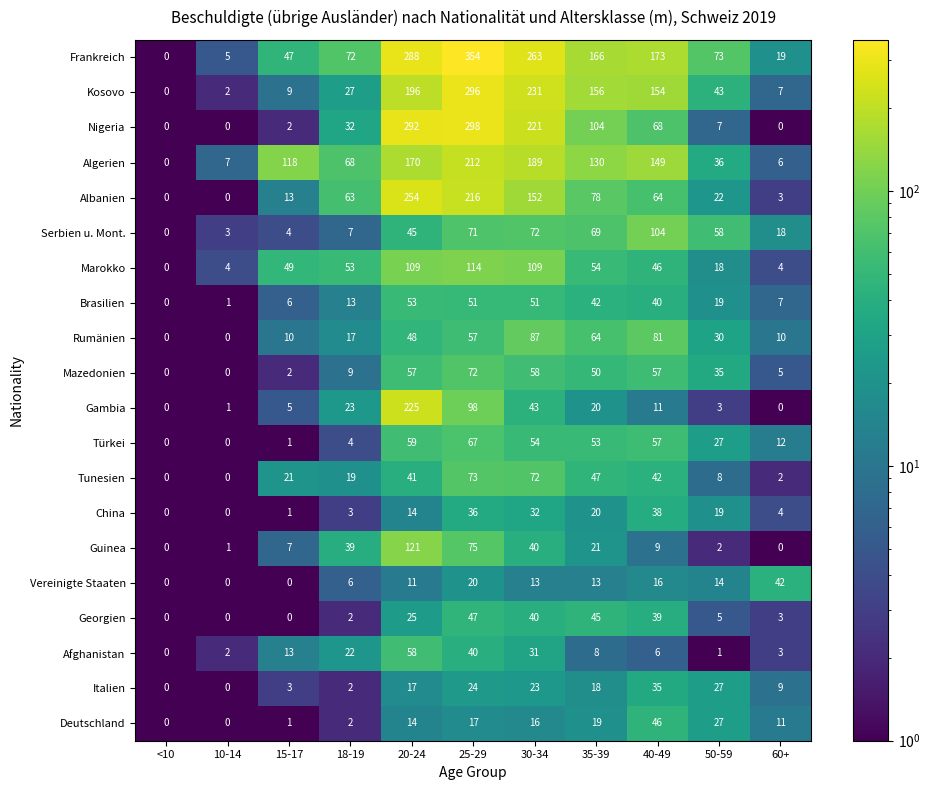

At which label does Frankreich first exceed 73?

20-24